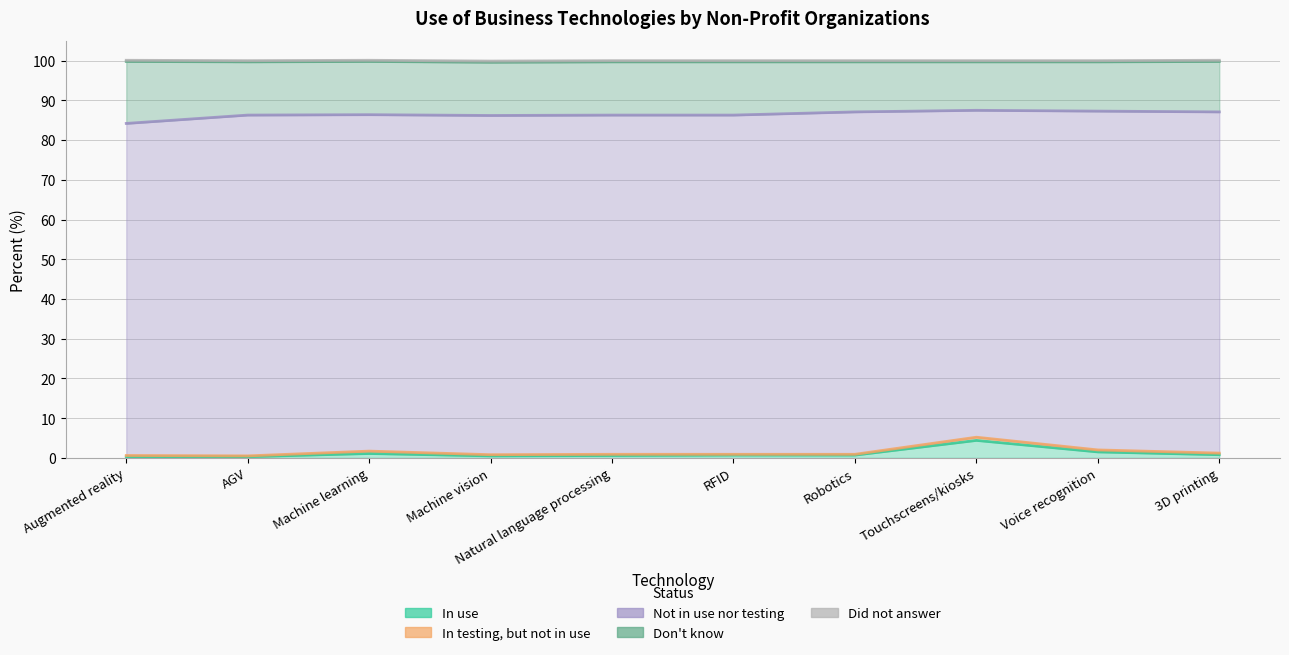

How many lines are shown in the chart?

5